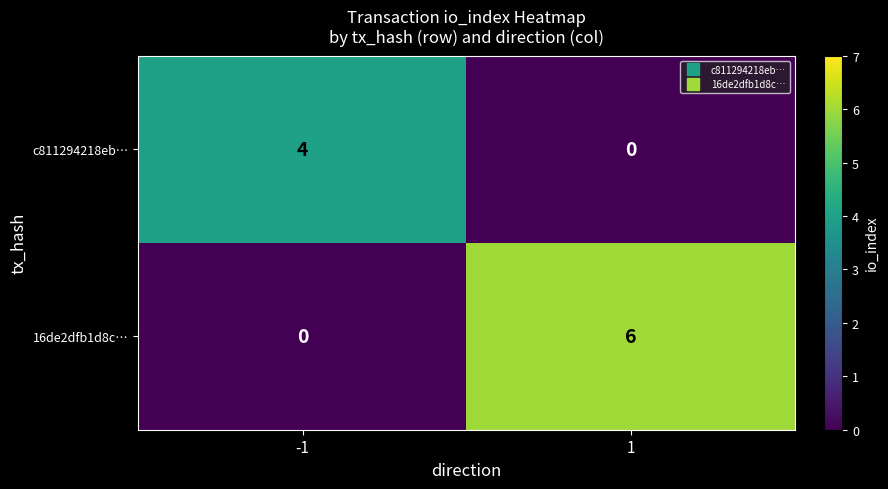

Is it true that c811294218eb… equals 4 at -1?

True